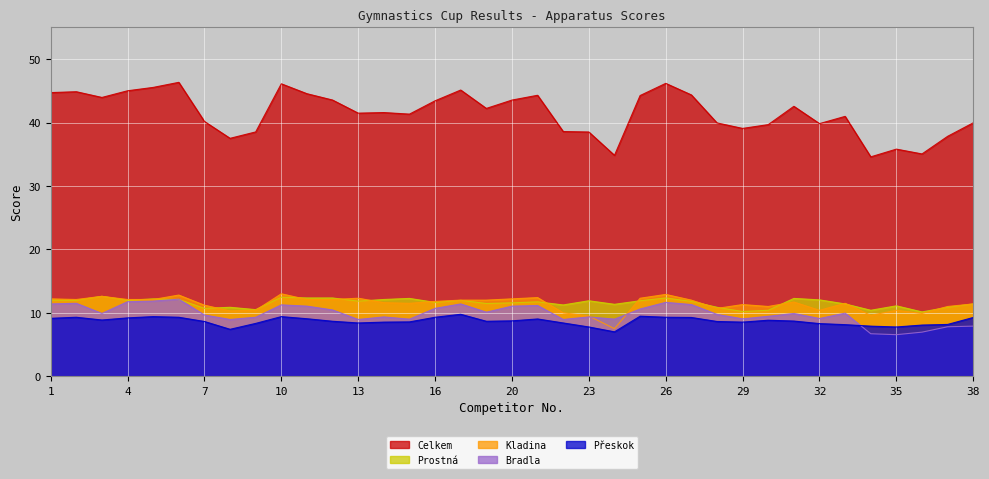

What is the value of the Celkem point at the 12th from the left?

43.6